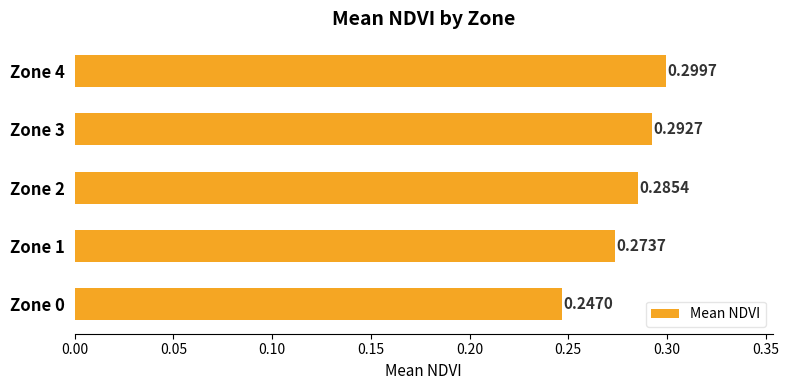

What is the sum of the values at Zone 1 and Zone 0?

0.5